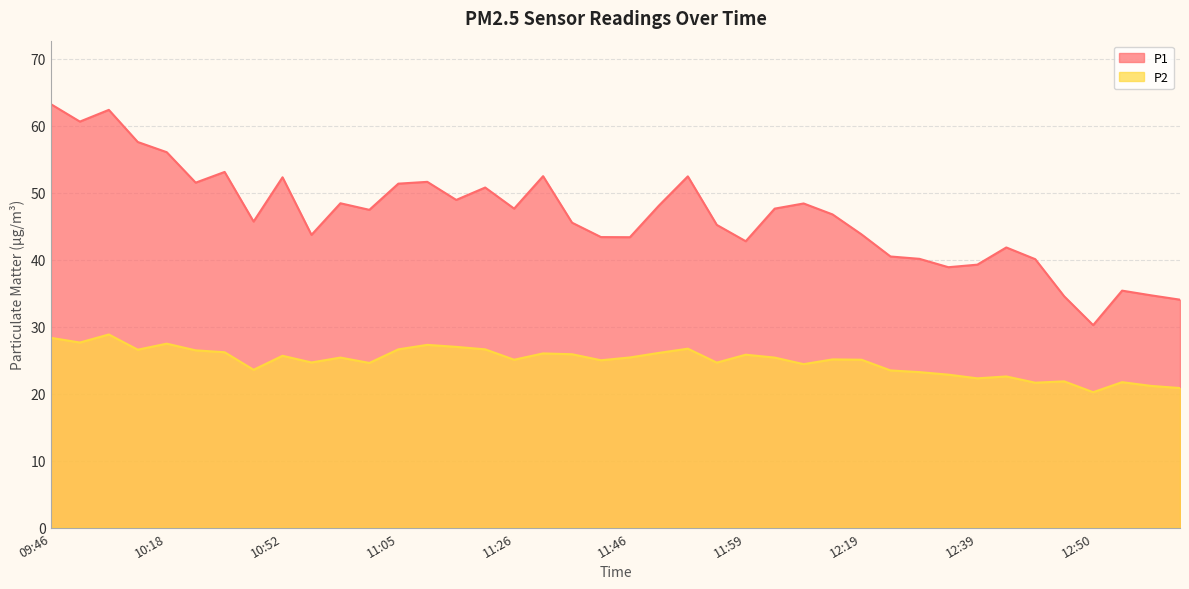

Between 12:57 and 12:39, which is larger?

12:39